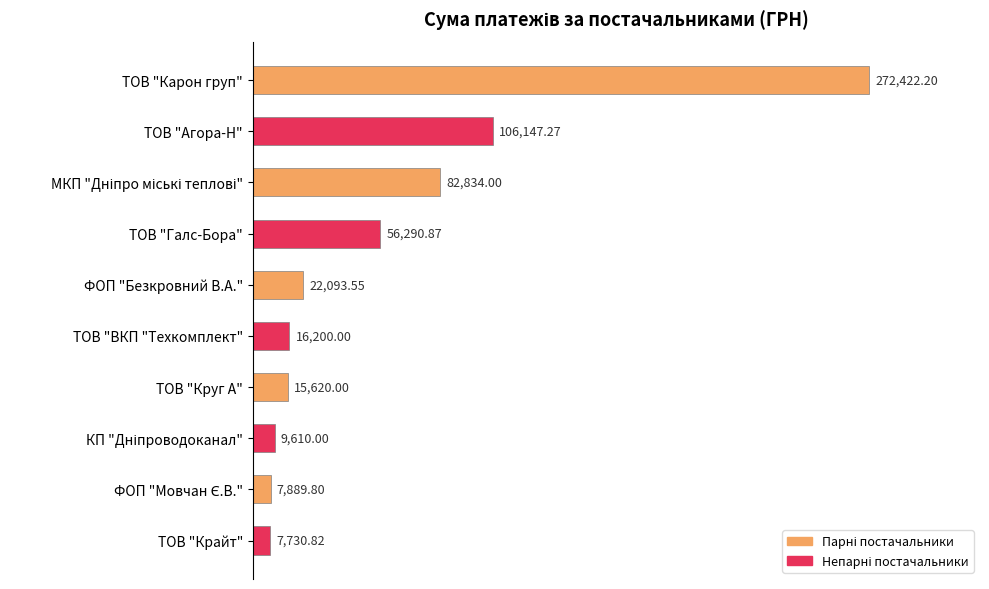

Approximately how many times larger is the value at ТОВ "Карон груп" compared to ТОВ "Круг А"?

17.4